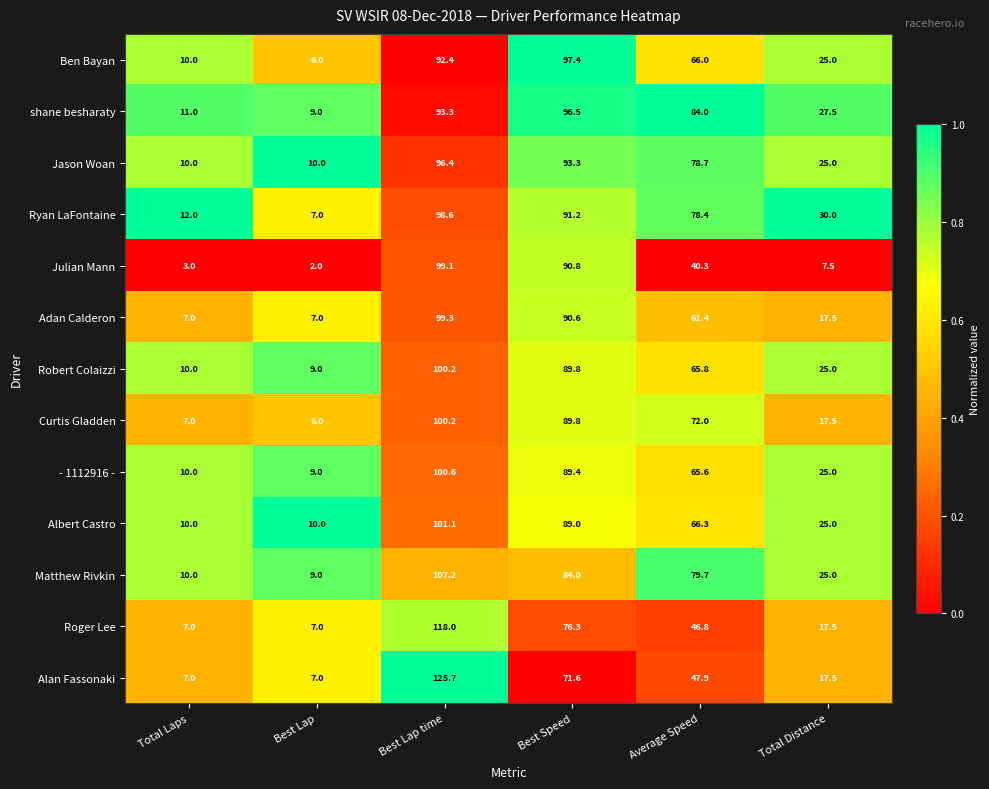

What is the total value across all series at Best Lap?

98.0